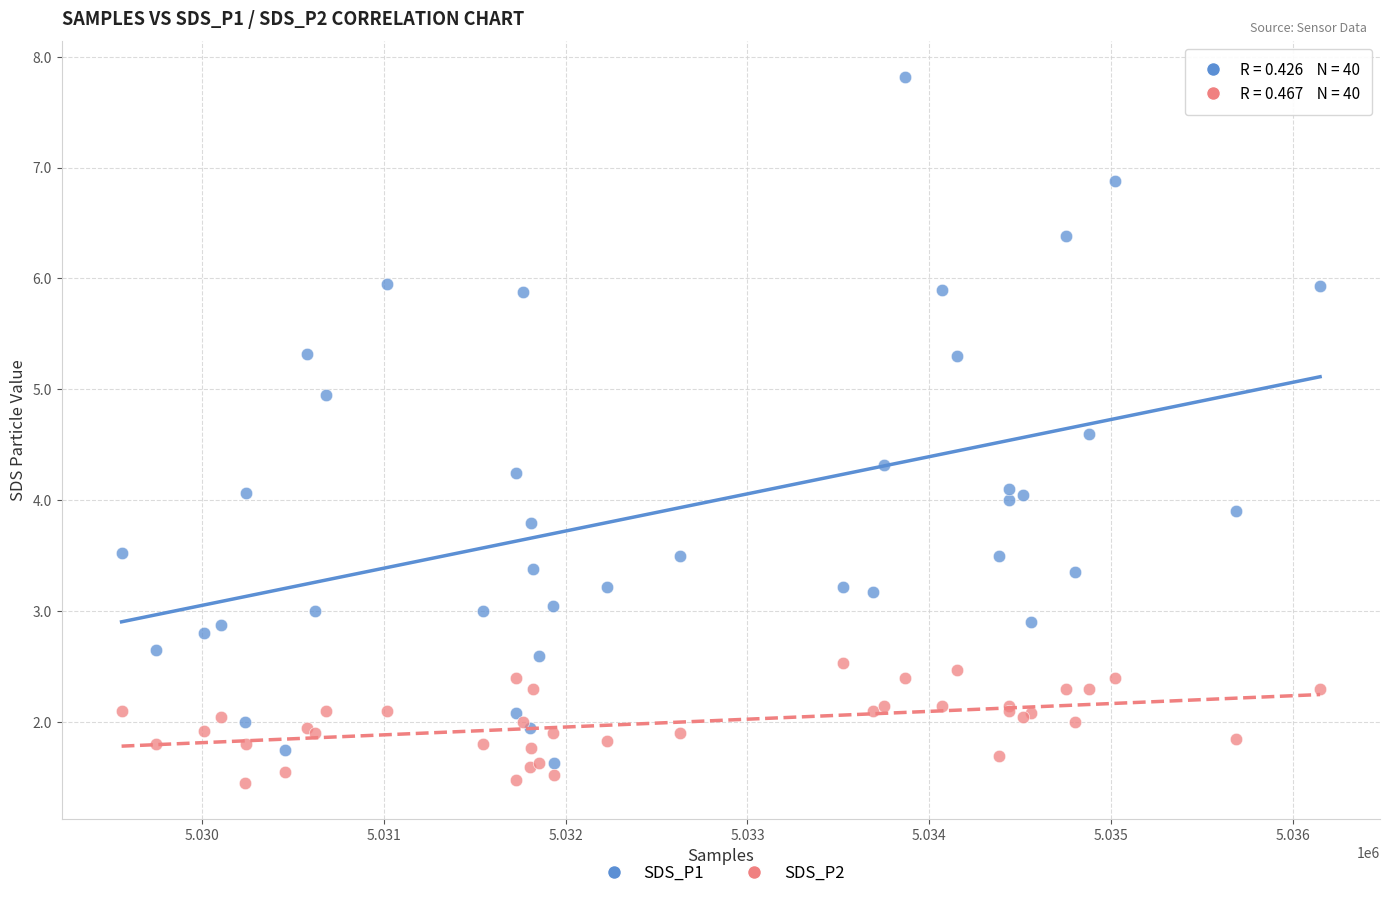

Which series has the widest spread of Y values?

SDS_P1